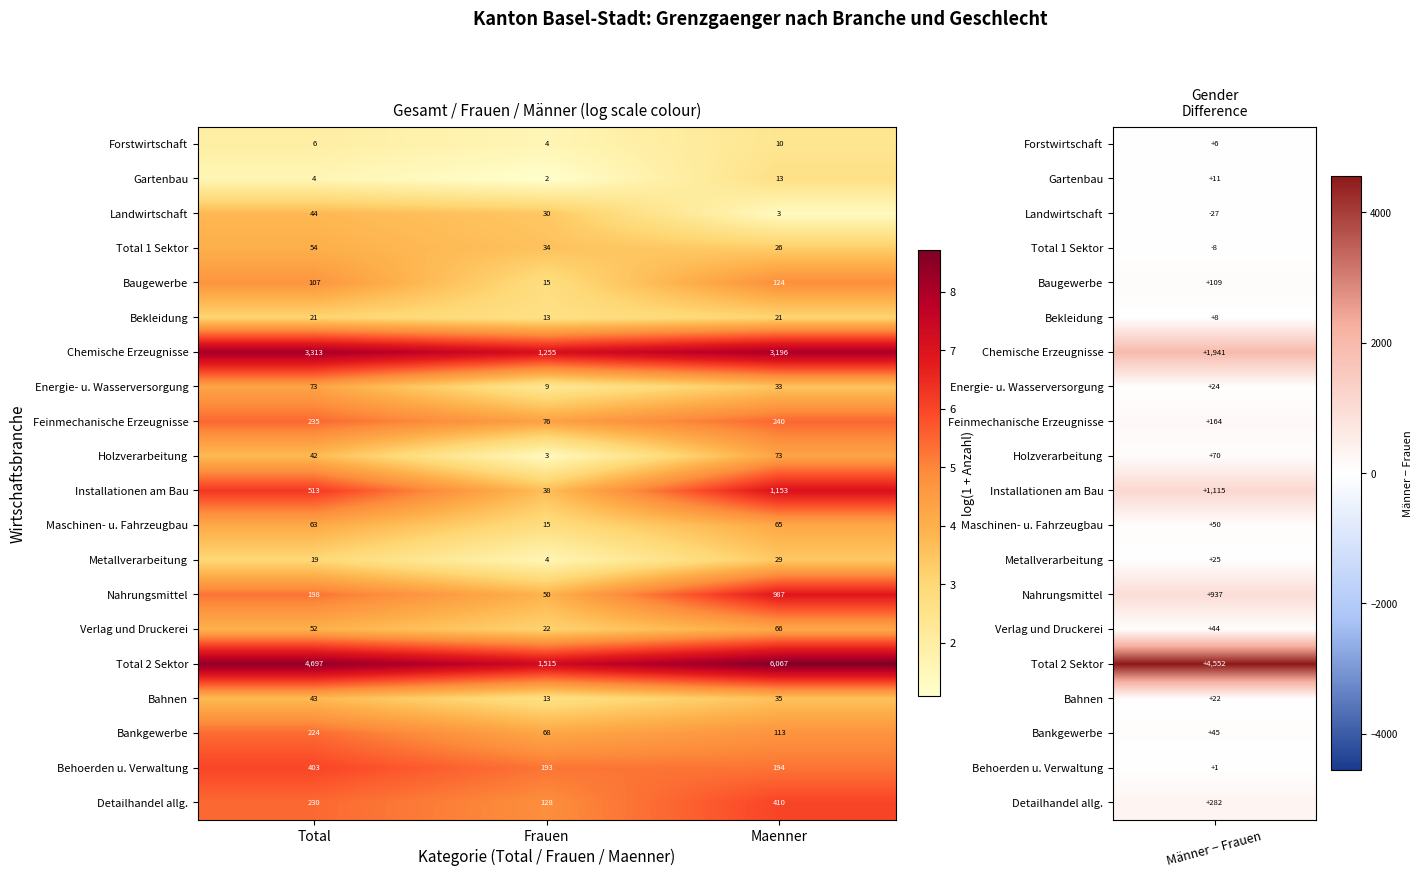

True or false: Bekleidung has a value of 21 at Maenner.

True